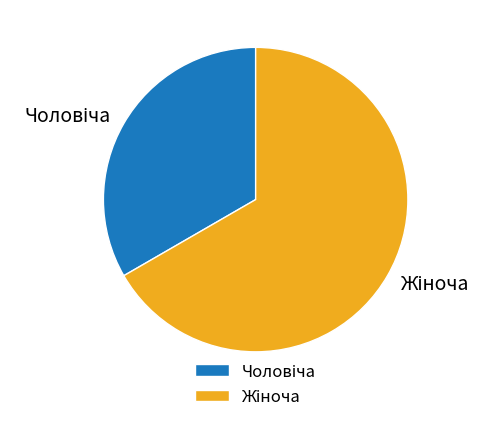

Is there a majority slice in this chart?

Yes